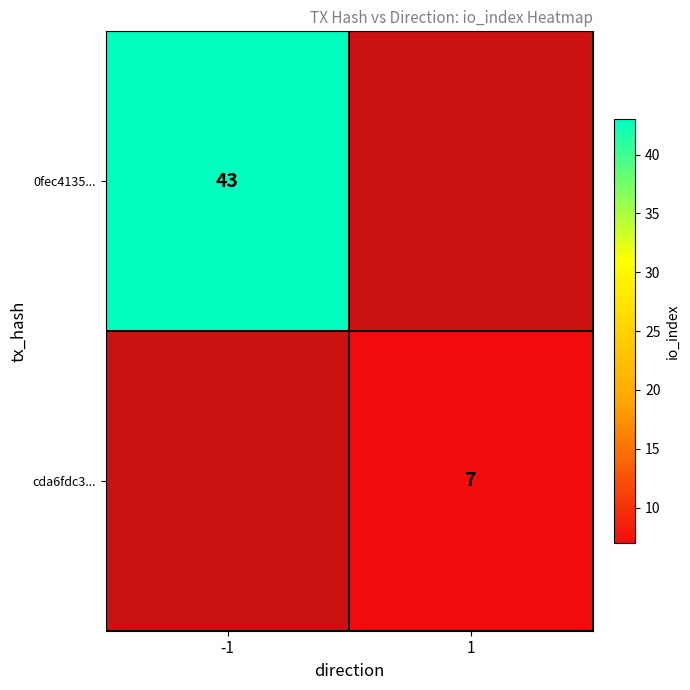

At which category does the chart reach its peak across all series?

-1